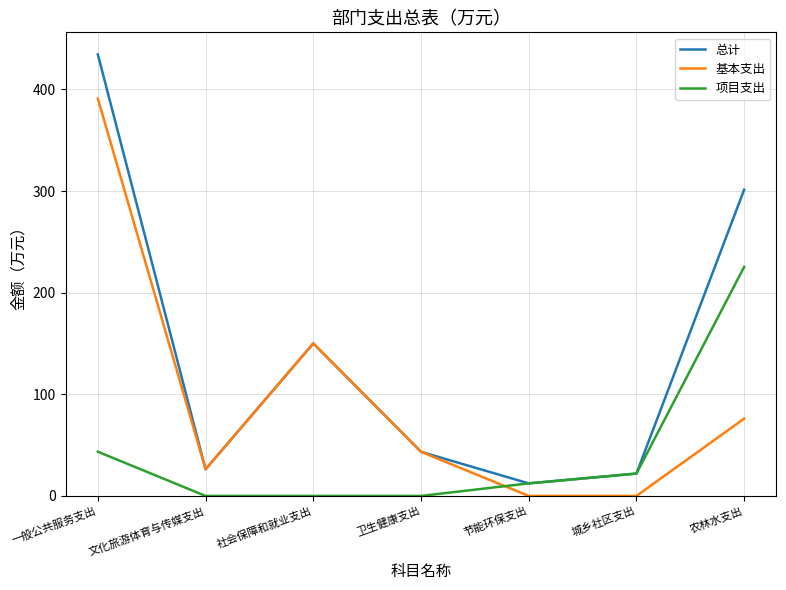

What position from the left is 文化旅游体育与传媒支出?

2